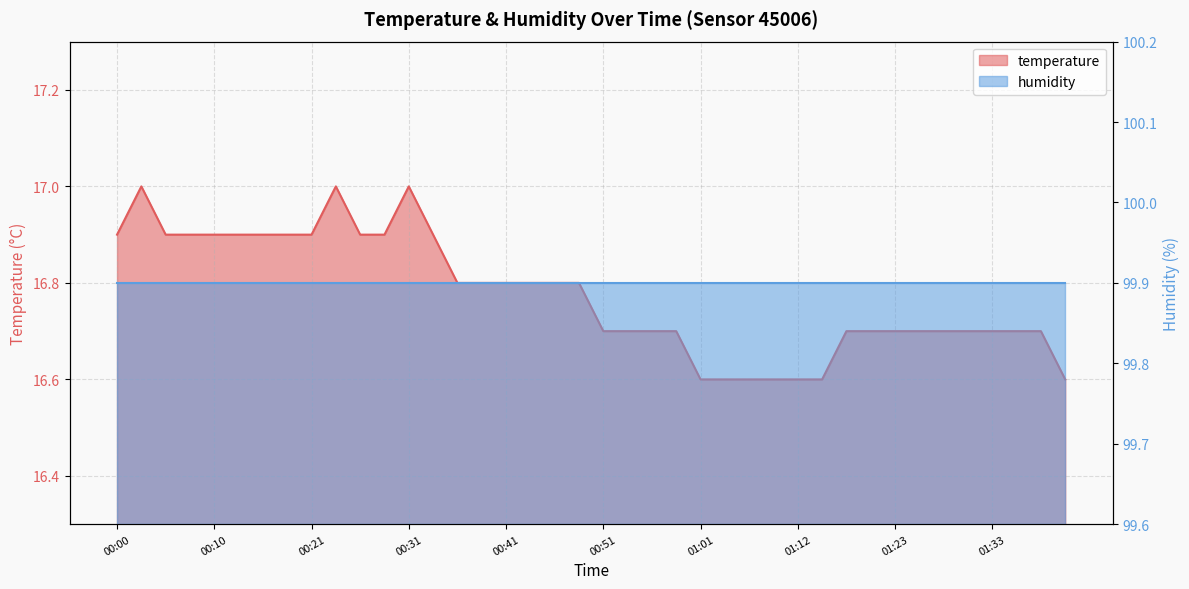

Reading right to left, what are all the values shown in this chart?

01:41=16.6	01:38=16.7	01:36=16.7	01:33=16.7	01:31=16.7	01:28=16.7	01:25=16.7	01:23=16.7	01:20=16.7	01:17=16.7	01:15=16.6	01:12=16.6	01:09=16.6	01:07=16.6	01:04=16.6	01:01=16.6	00:59=16.7	00:56=16.7	00:54=16.7	00:51=16.7	00:49=16.8	00:46=16.8	00:44=16.8	00:41=16.8	00:39=16.8	00:36=16.8	00:34=16.9	00:31=17.0	00:29=16.9	00:26=16.9	00:23=17.0	00:21=16.9	00:18=16.9	00:16=16.9	00:13=16.9	00:10=16.9	00:08=16.9	00:05=16.9	00:03=17.0	00:00=16.9